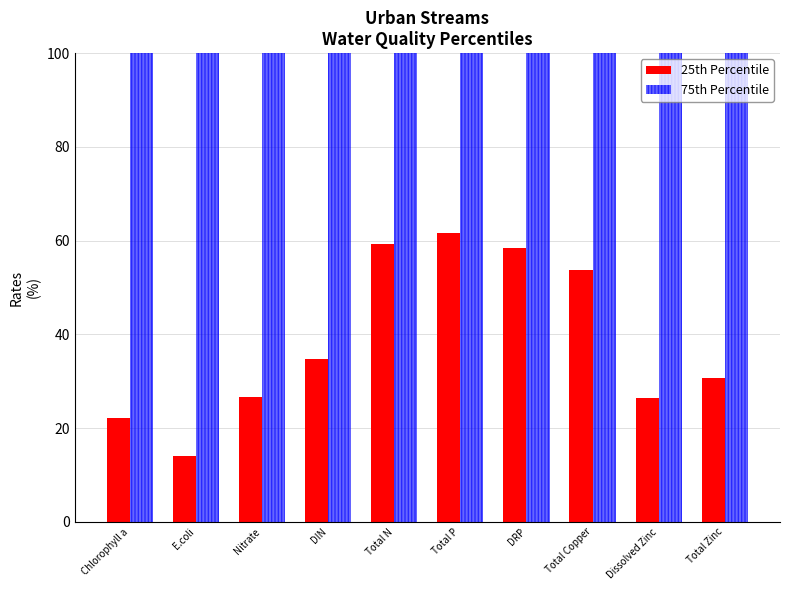

What is the label of the 2nd bar from the right?

Dissolved Zinc